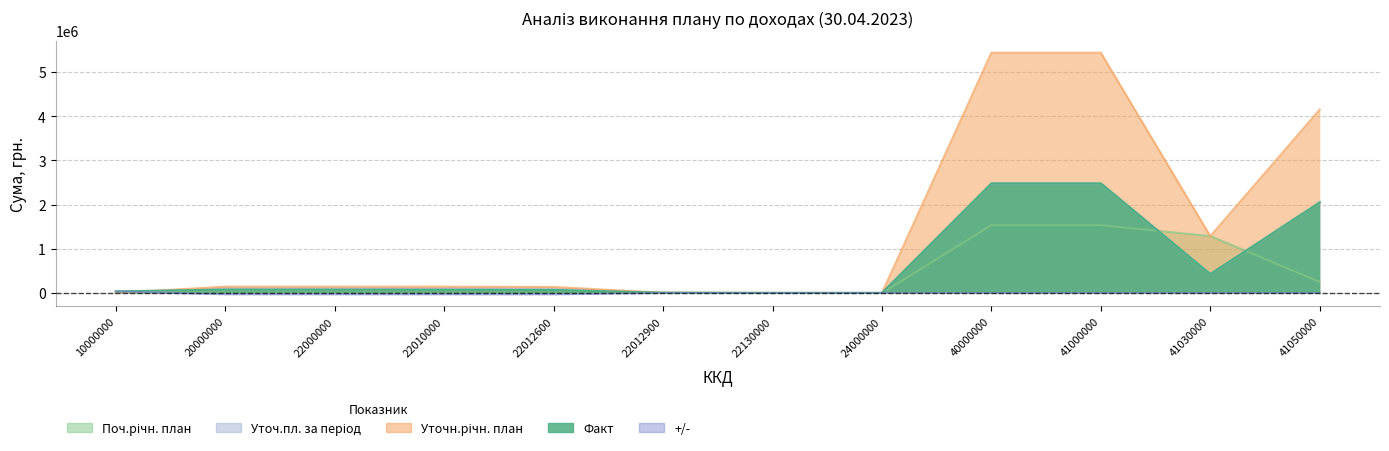

True or false: Уточн.річн. план and Уточ.пл. за період intersect in this chart.

False